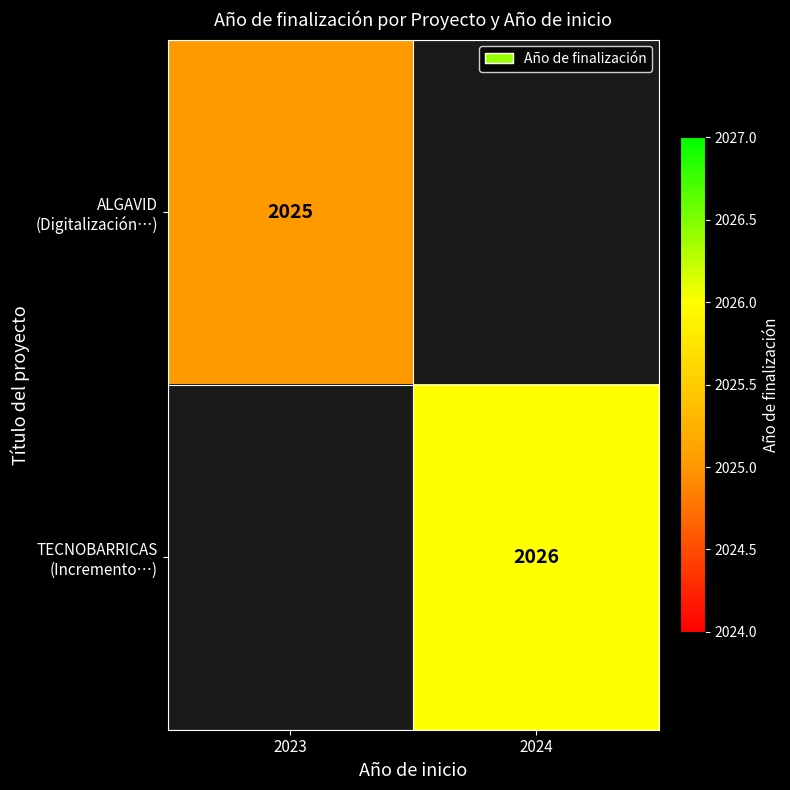

The value of ALGAVID (Digitalización…) at 2023 is 1407.3. True or false?

False